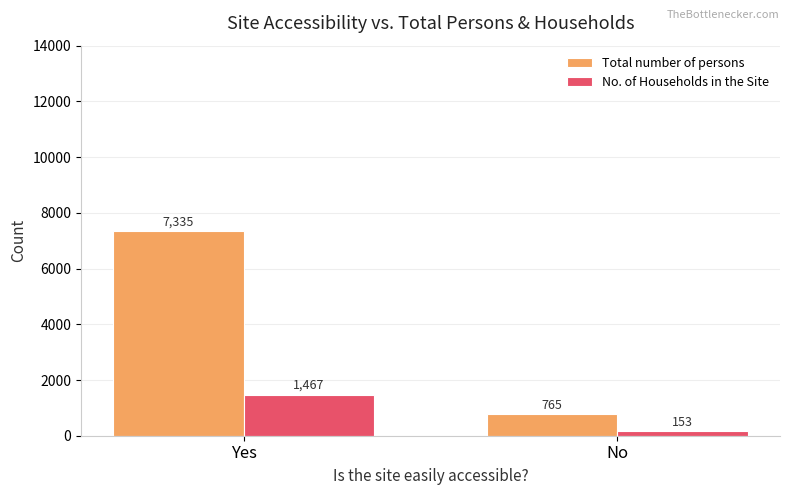

What is the difference between the maximum and minimum values in the Total number of persons series?

6570